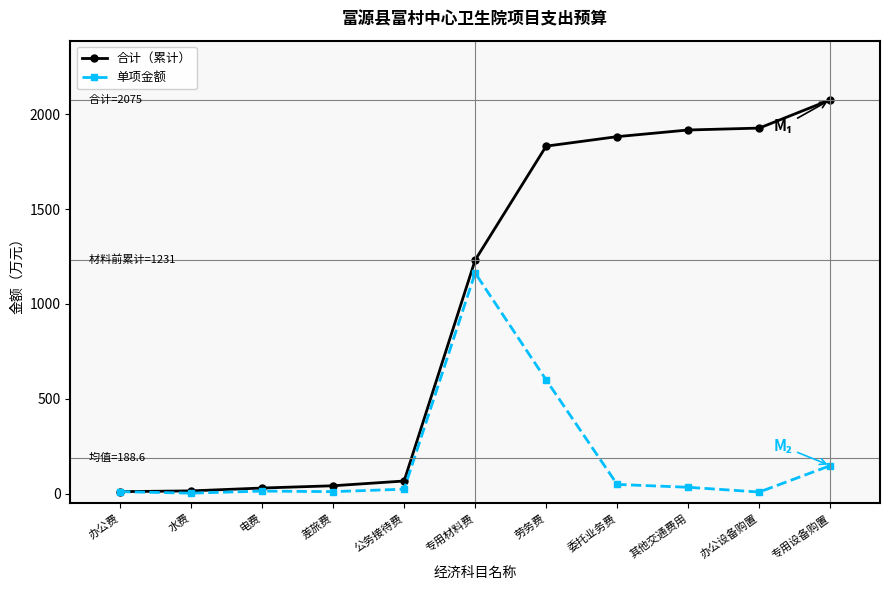

Which label corresponds to the largest value in the chart?

专用设备购置